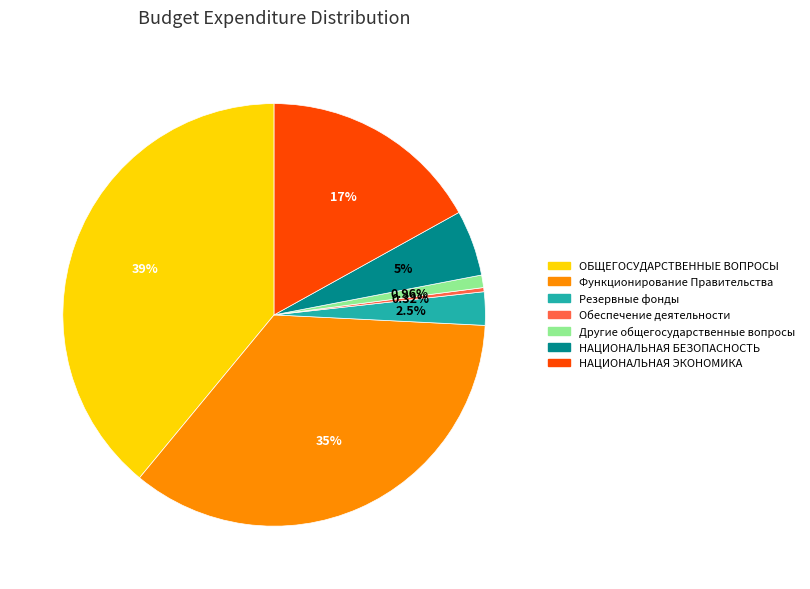

Which slice is the smallest?

Обеспечение деятельности